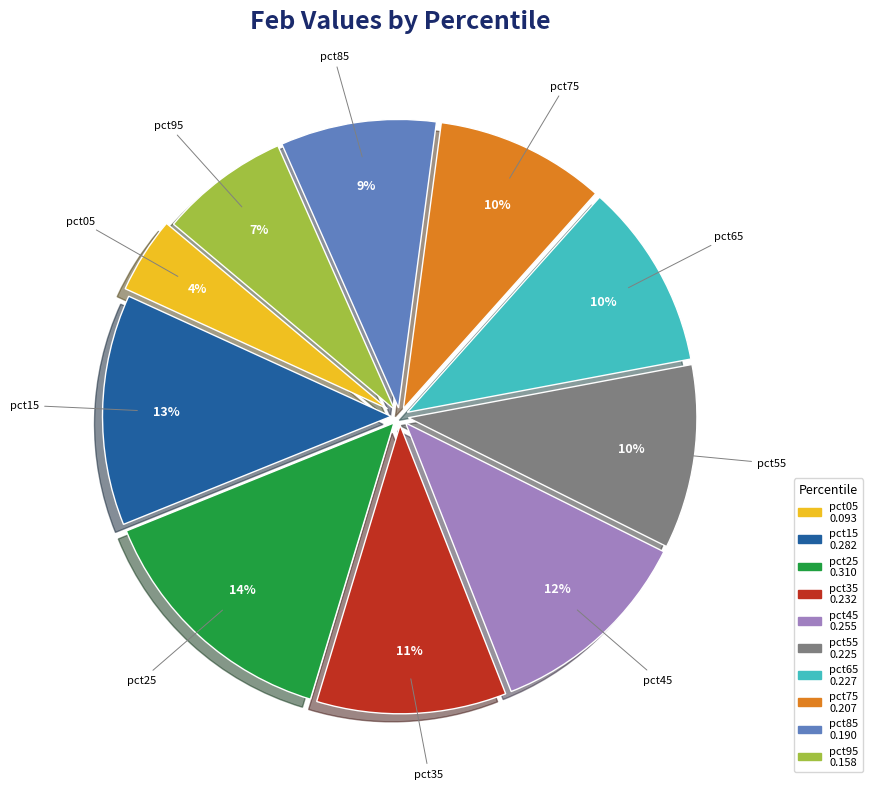

Which slice is the smallest?

pct05